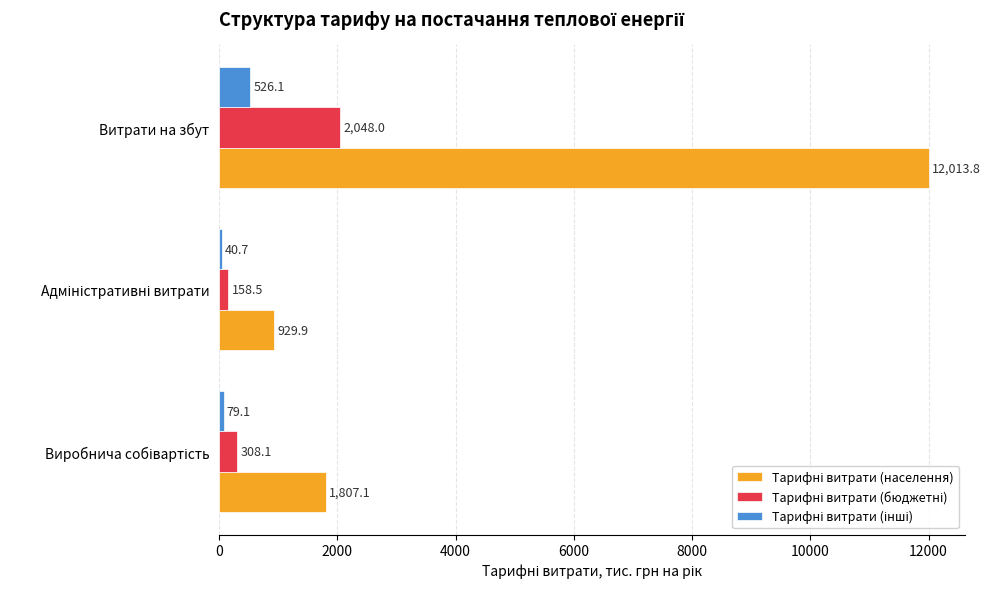

At which category is the sum across all series the highest?

Витрати на збут